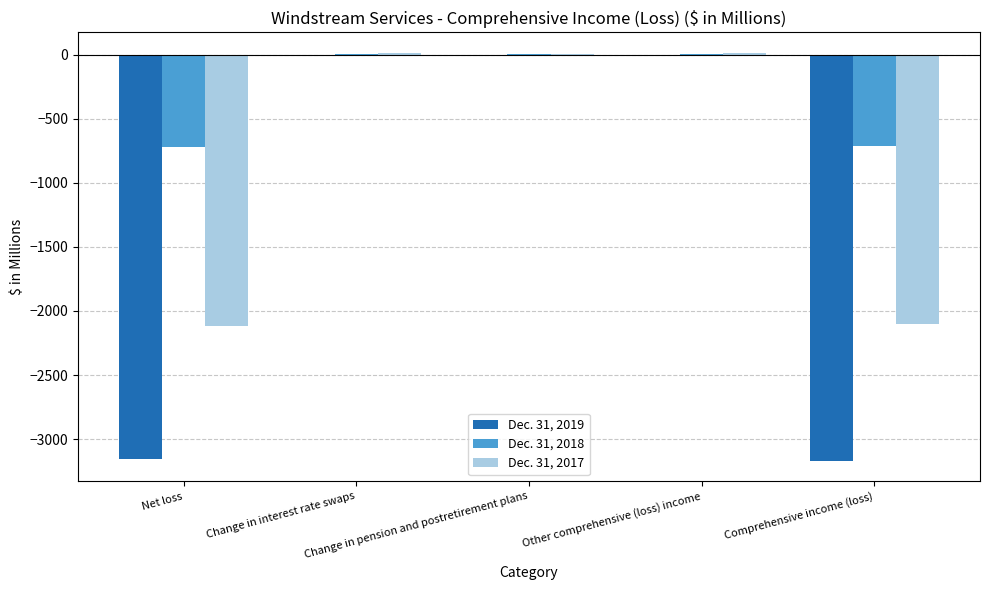

Which series has the largest total across all categories?

Dec. 31, 2018